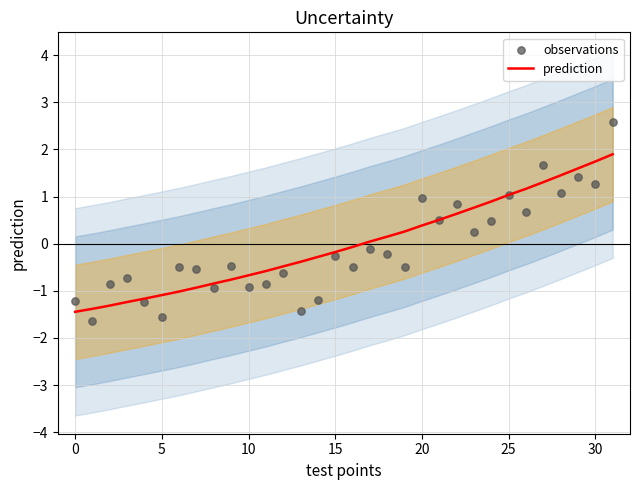

At which category is the sum across all series the highest?

31